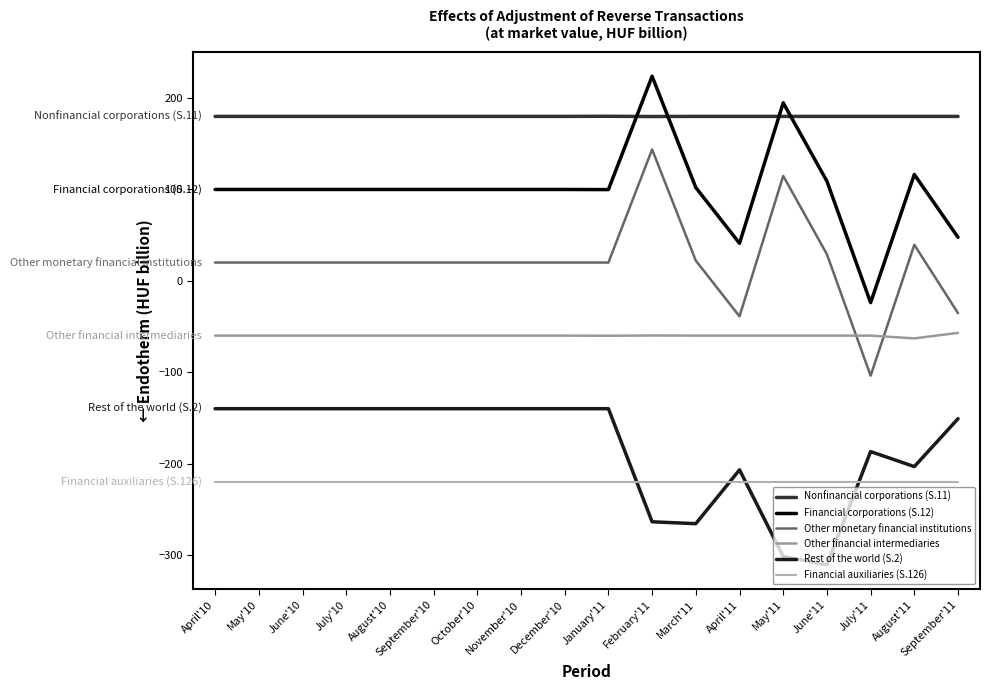

Where is Rest of the world (S.2) nearest to the value -225?

April'11